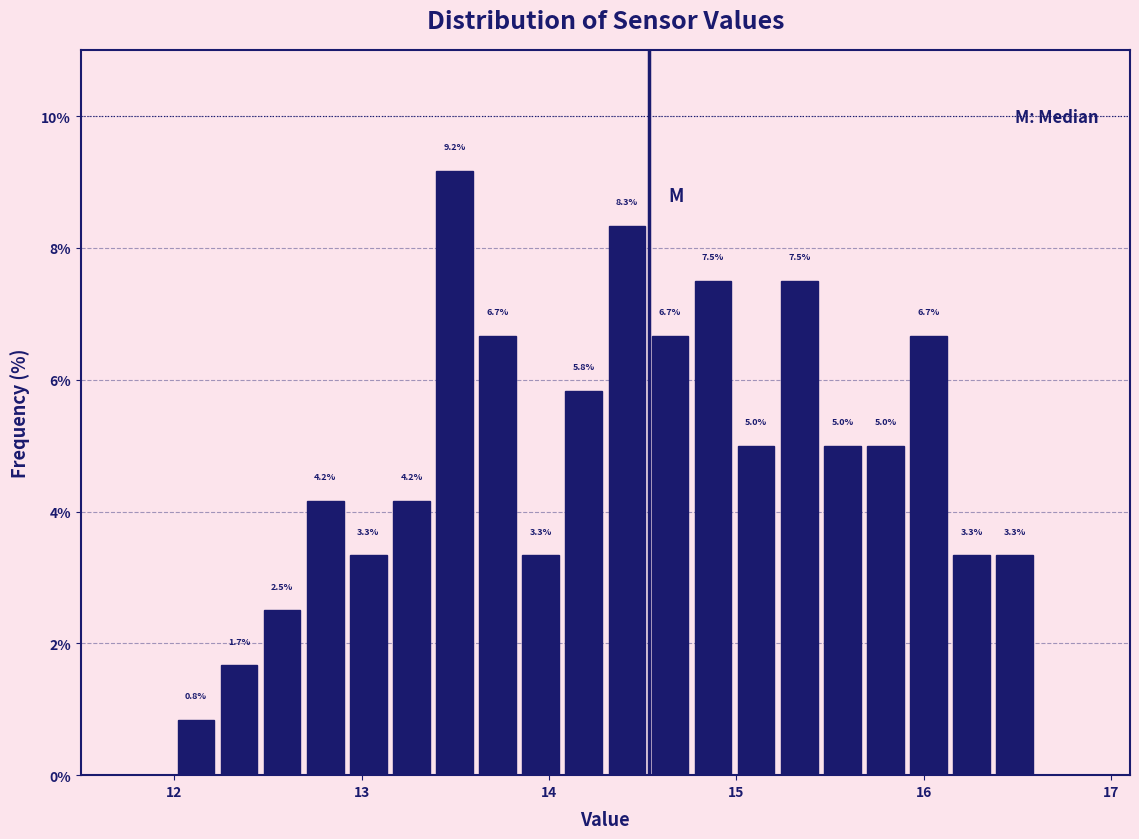

Read against the x-axis, roughly where is the centre of the tallest bar?

13.5